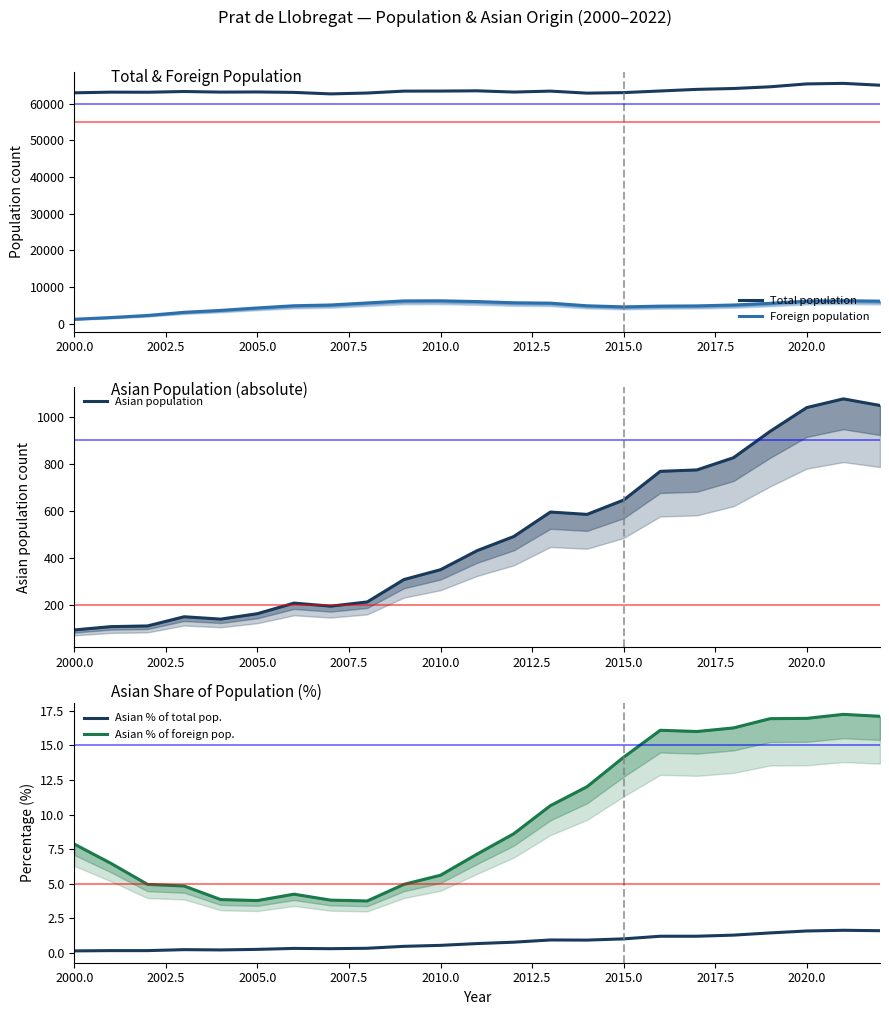

True or false: Asian % of total pop. has more than 2 points higher than both neighbors.

True